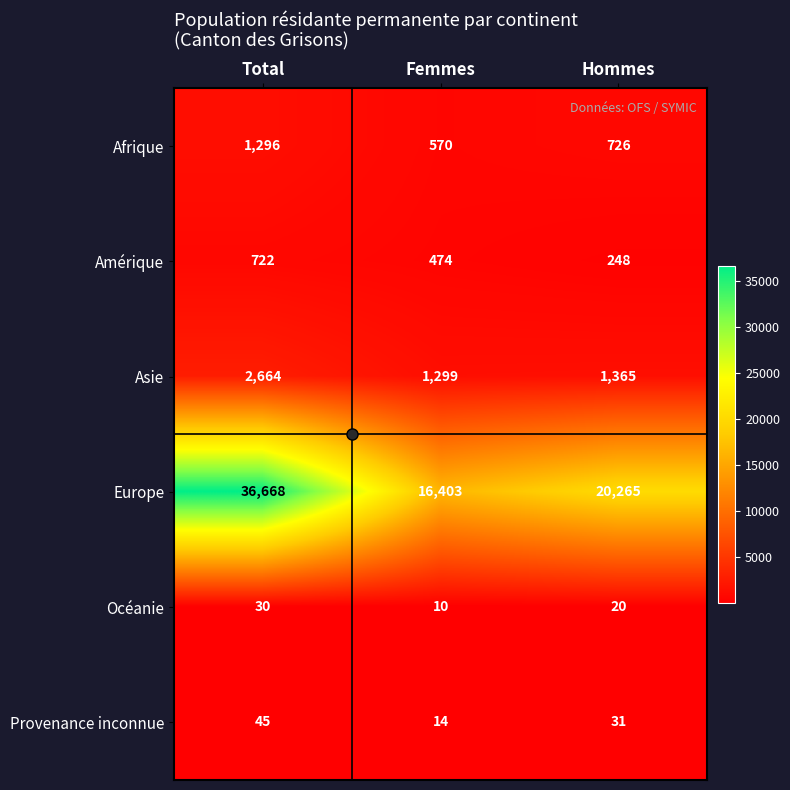

Where is Asie nearest to the value 1981?

Hommes